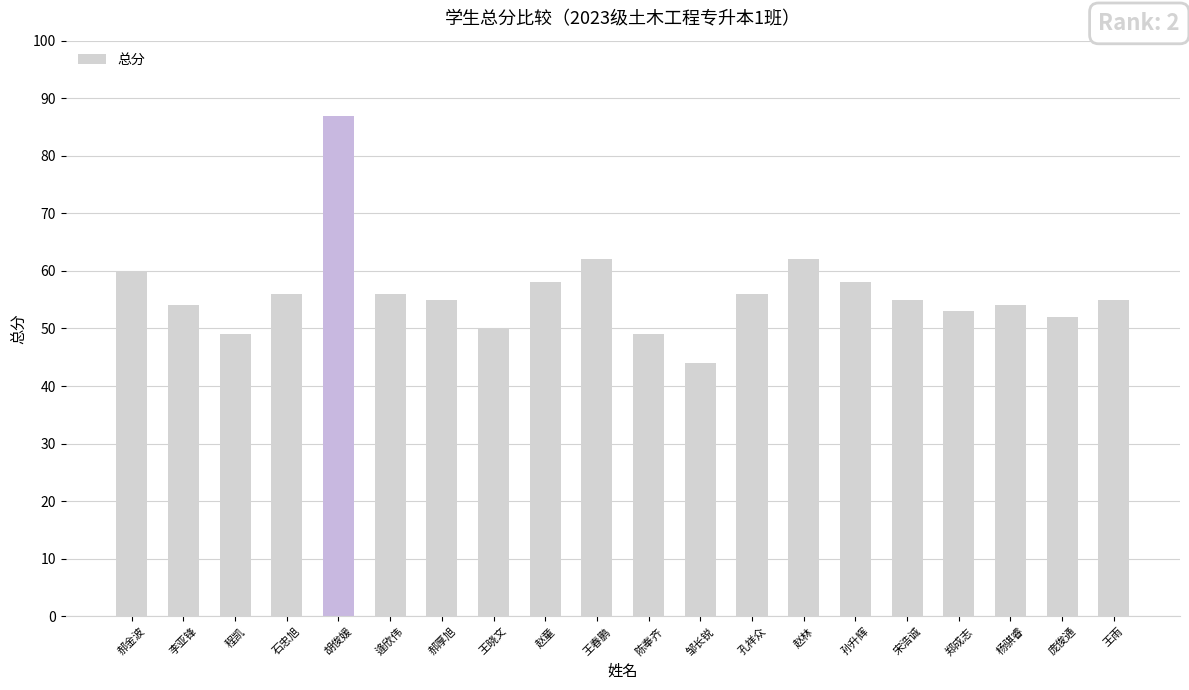

What is the average value?

56